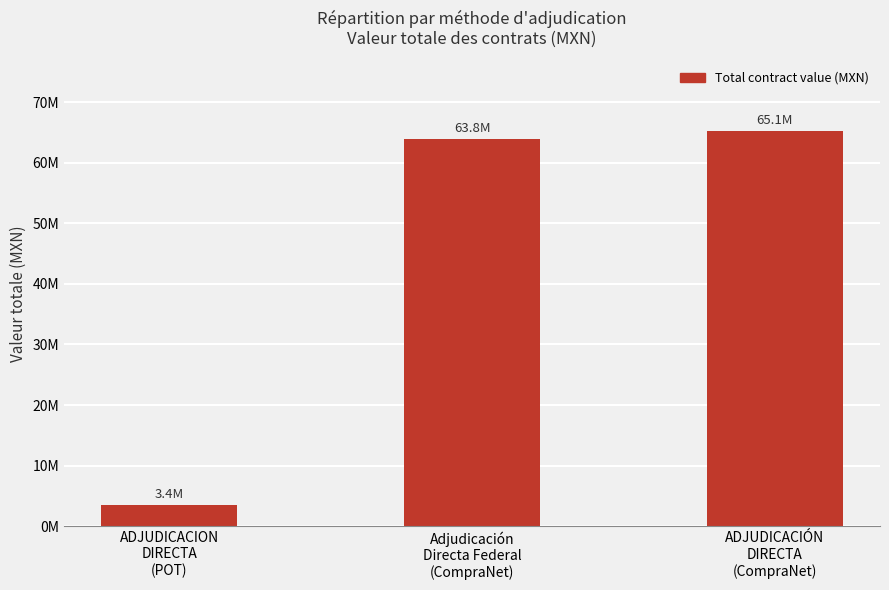

At which label is the value closest to 34298609?

Adjudicación
Directa Federal
(CompraNet)